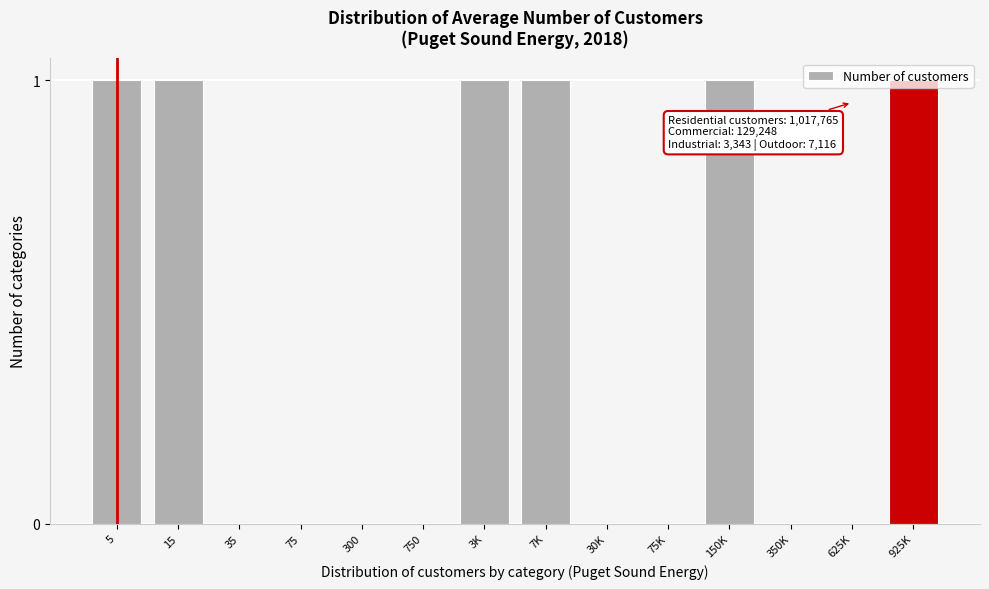

The value at 75K is -1. True or false?

False